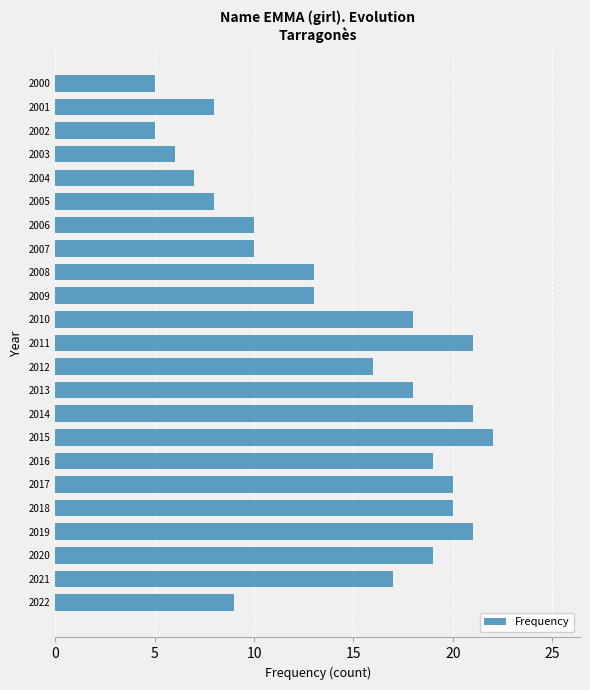

What is the change in value from 2016 to 2007?

-9